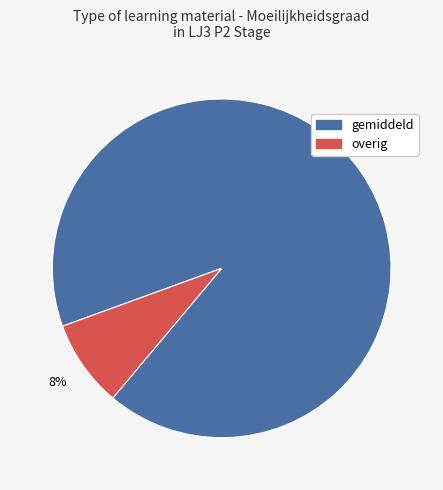

Between overig and gemiddeld, which is larger?

gemiddeld